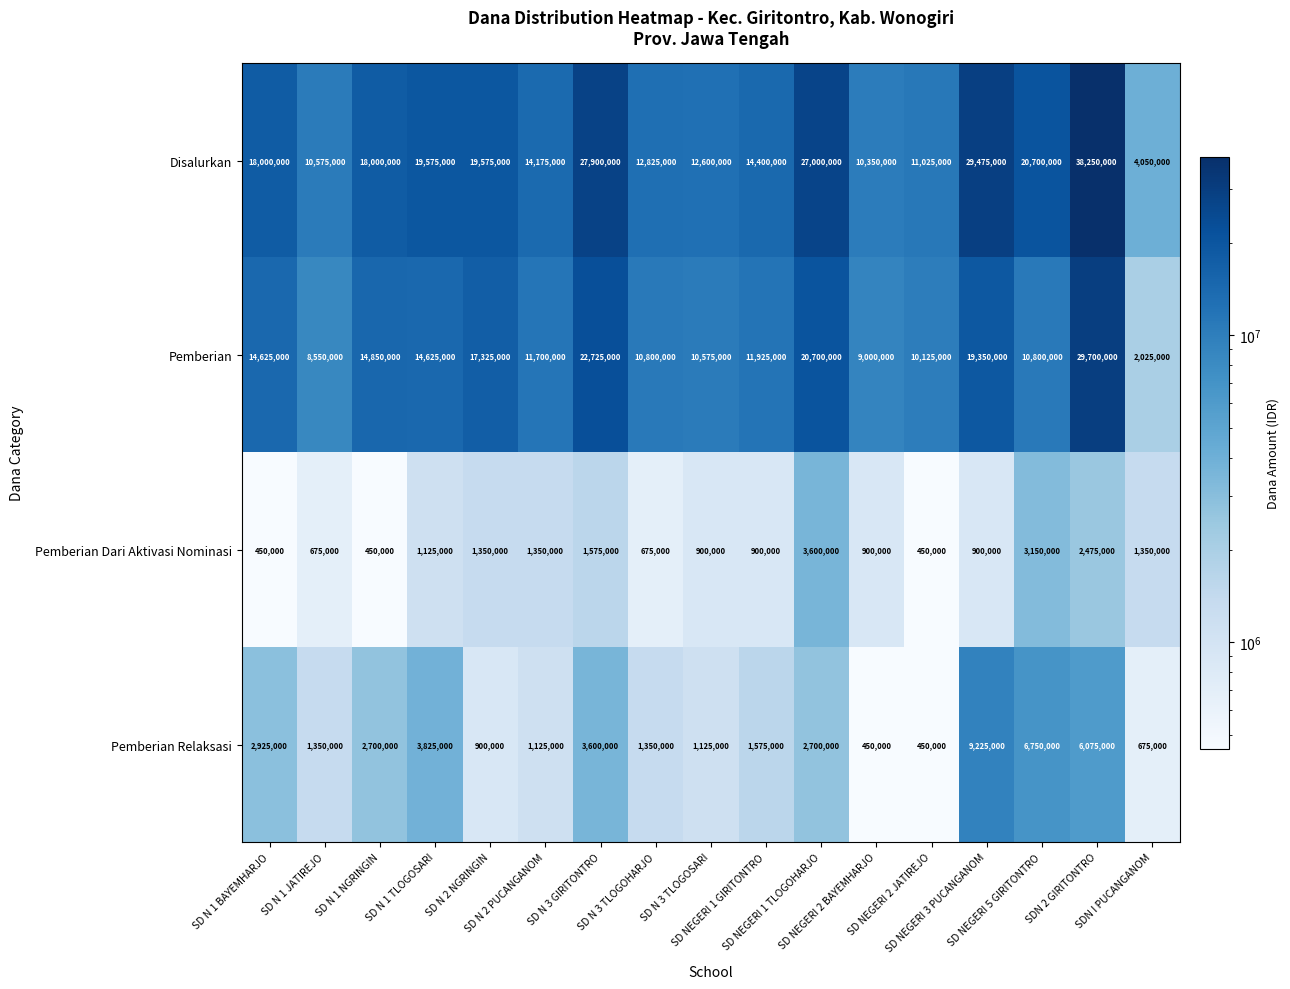

Rank the series by their maximum value, from highest to lowest.

Disalurkan, Pemberian, Pemberian Relaksasi, Pemberian Dari Aktivasi Nominasi